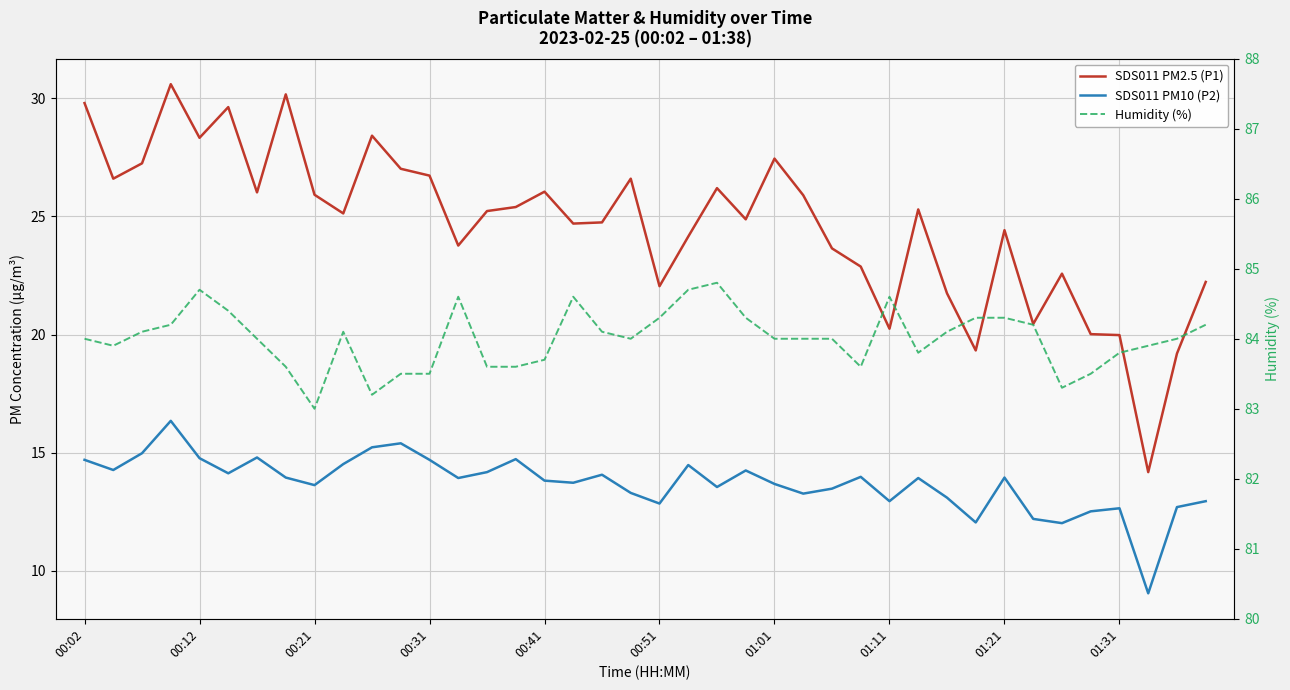

How many series are shown in this chart?

3